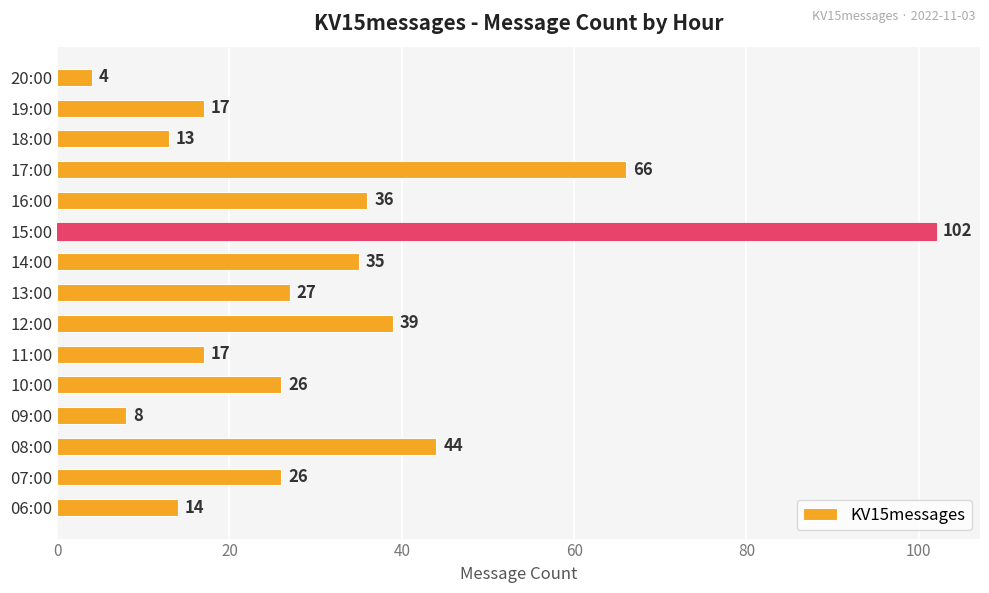

What is the difference between the maximum and minimum values?

98